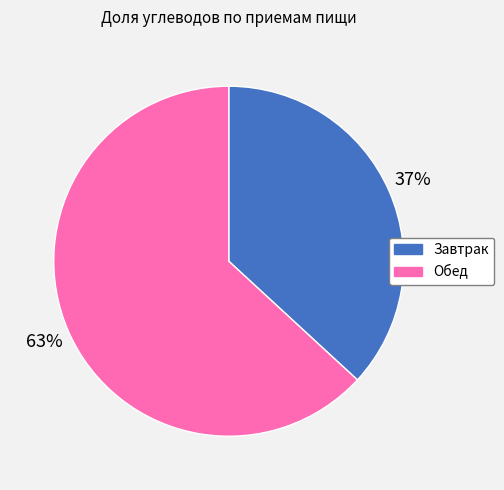

What is the ratio of the value at Обед to the value at Завтрак?

1.7